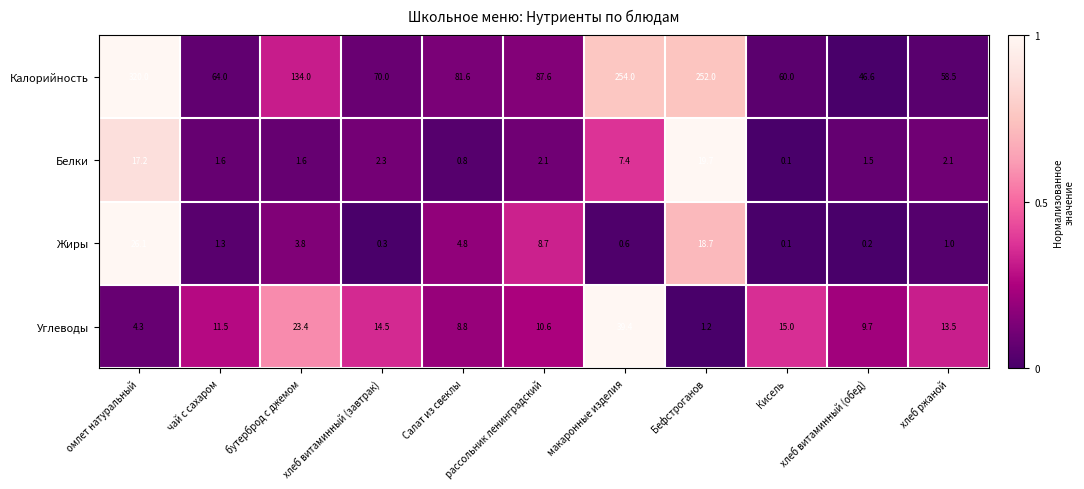

The value of Углеводы at хлеб витаминный (завтрак) is 6.1. True or false?

False